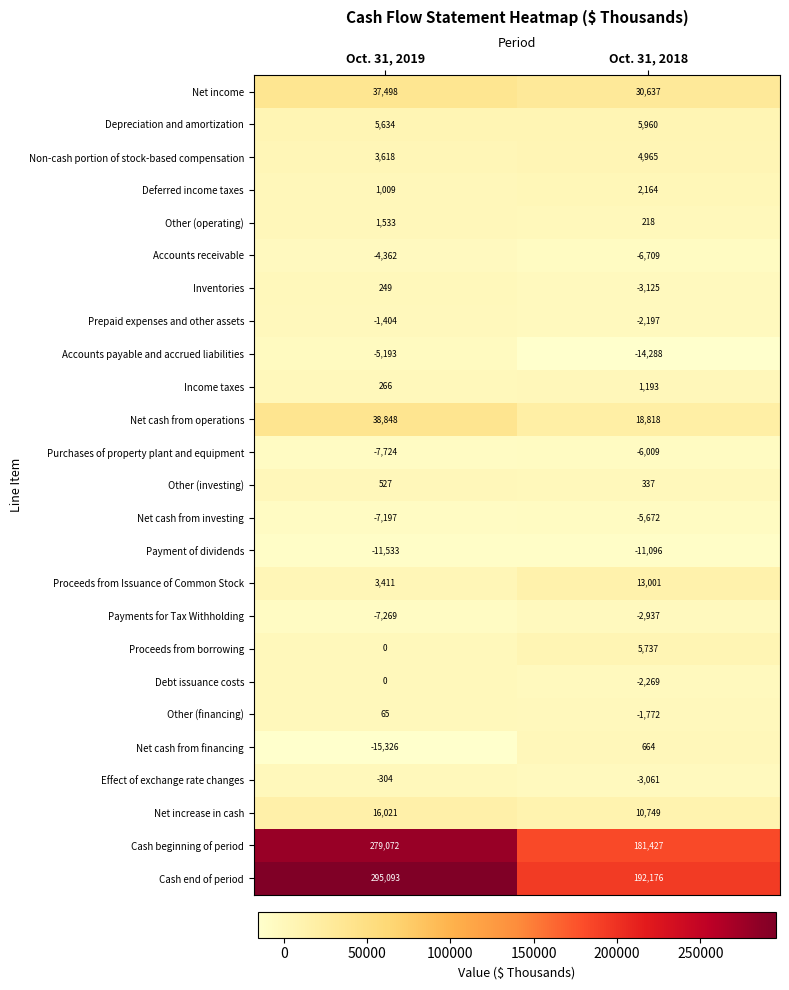

What is the total value across all series at Oct. 31, 2019?

622532